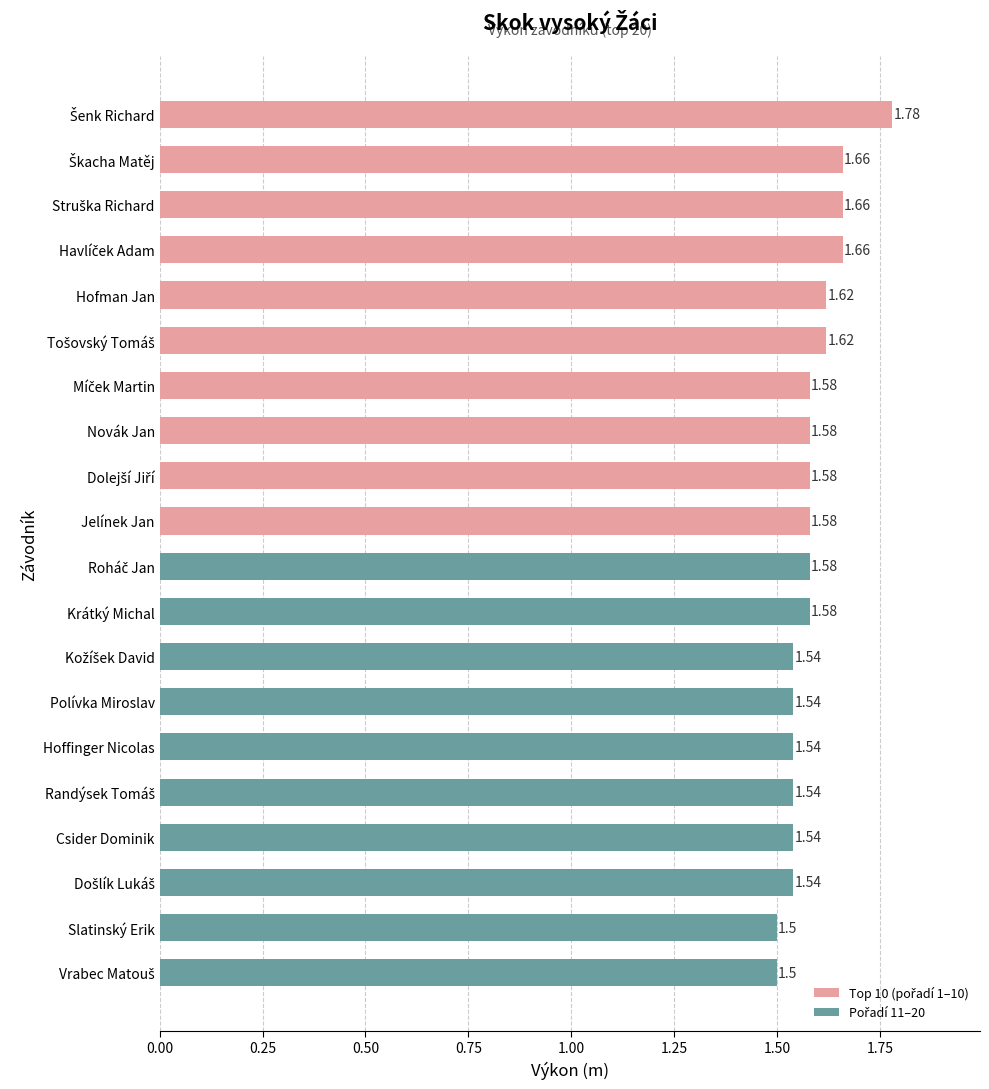

What is the difference between the maximum and minimum values?

0.3